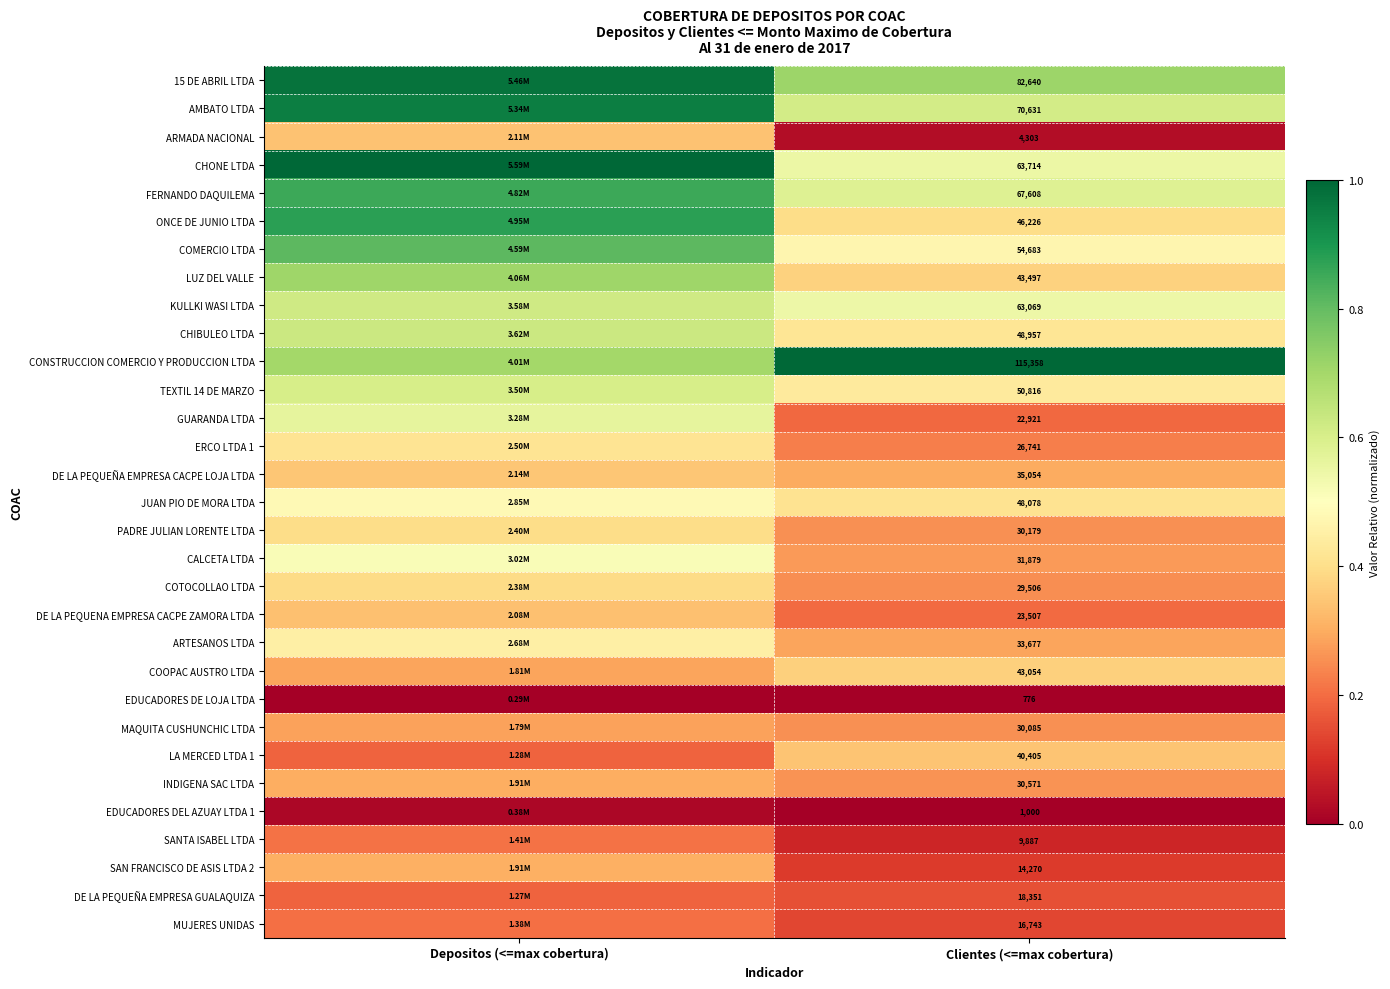

Is the value of PADRE JULIAN LORENTE LTDA at Clientes (<=max cobertura) greater than the value of CALCETA LTDA at Clientes (<=max cobertura)?

No